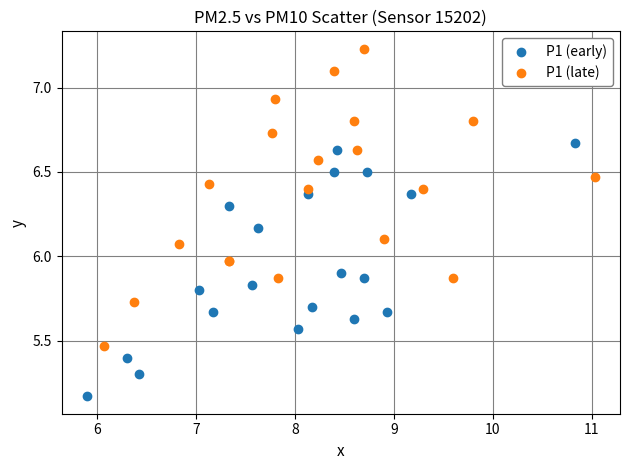

What are all the series names shown in the legend?

P1 (early), P1 (late)